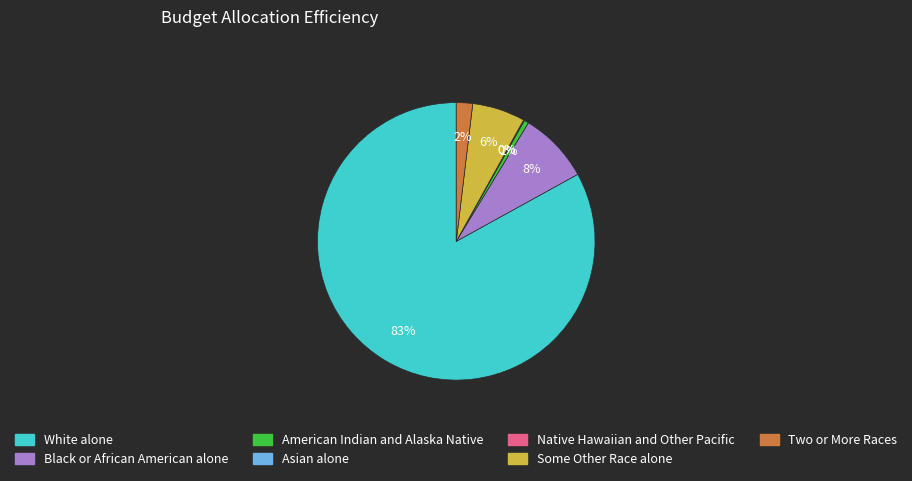

Which category has the biggest portion of the pie?

White alone